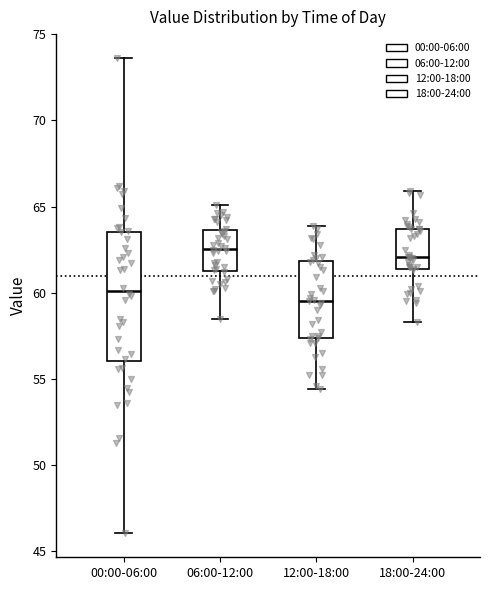

Which box's median line is the lowest?

12:00-18:00